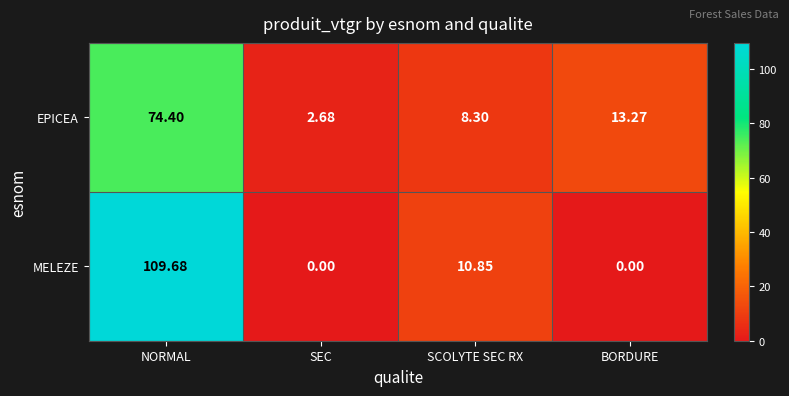

At which label does EPICEA first exceed 13?

NORMAL